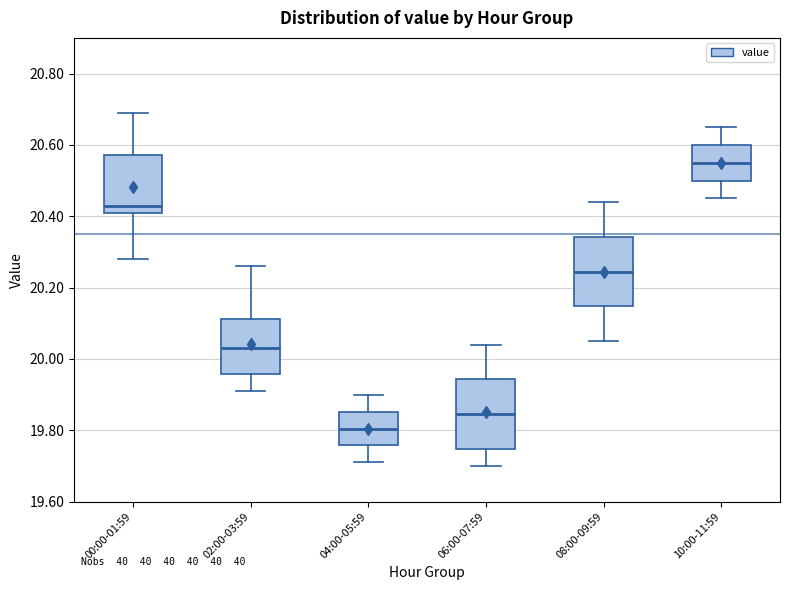

Reading left to right, transcribe this box plot: for each box, give where its median line is, the range the box spans, and where its two whiskers end, as read against the y-axis. The values are not printed on the chart, so give them approximately, as read against the axis.

00:00-01:59: median 20.44, box 20.42 to 20.58, whiskers 20.28 to 20.70
02:00-03:59: median 20.04, box 19.96 to 20.12, whiskers 19.92 to 20.26
04:00-05:59: median 19.80, box 19.76 to 19.86, whiskers 19.72 to 19.90
06:00-07:59: median 19.84, box 19.74 to 19.94, whiskers 19.70 to 20.04
08:00-09:59: median 20.24, box 20.14 to 20.34, whiskers 20.06 to 20.44
10:00-11:59: median 20.56, box 20.50 to 20.60, whiskers 20.46 to 20.66